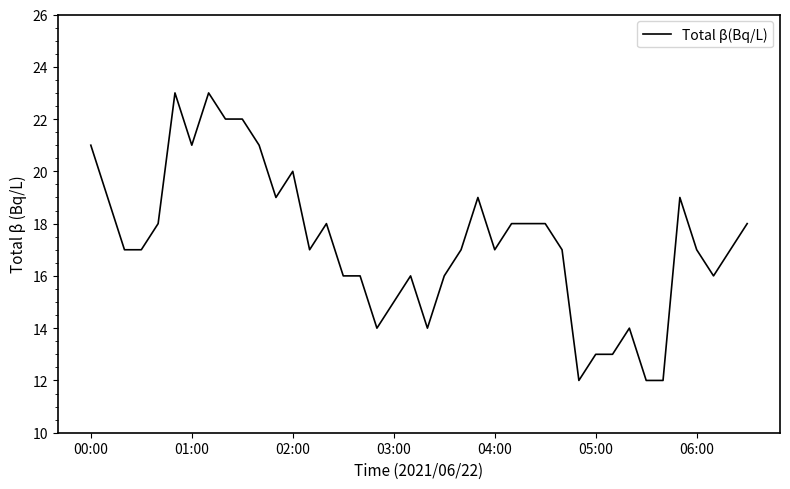

What is the difference between the maximum and minimum values?

11